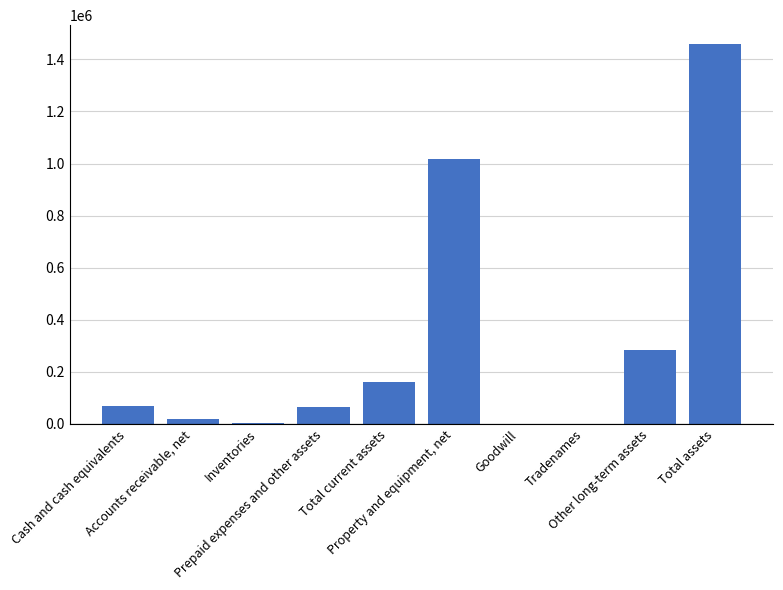

What is the average value?

307630